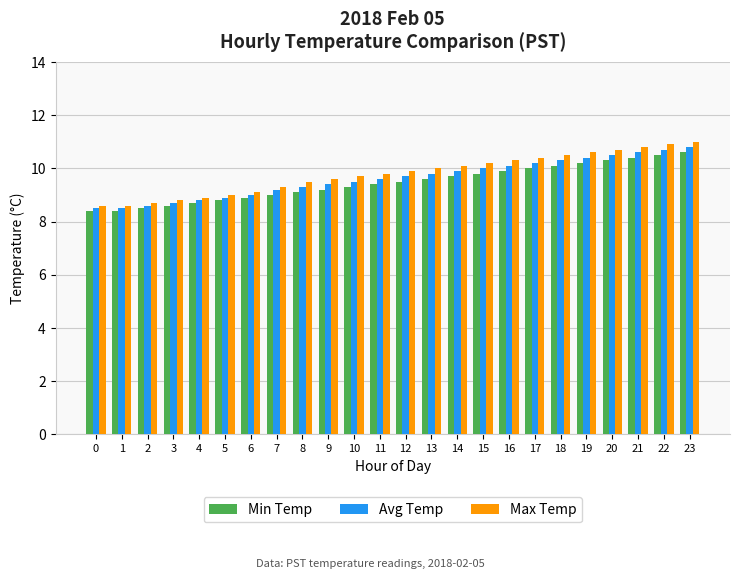

What are all the series names shown in the legend?

Min Temp, Avg Temp, Max Temp